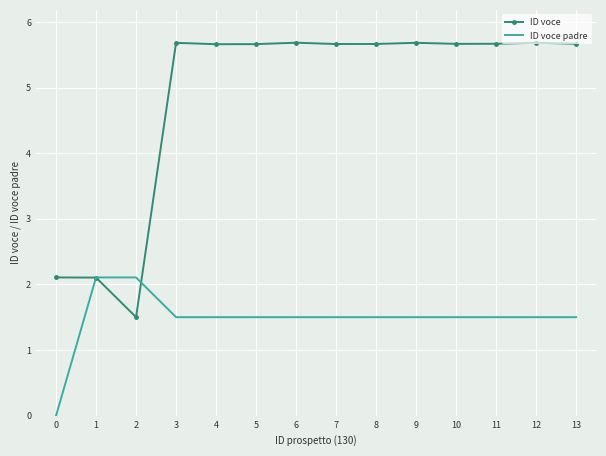

True or false: ID voce has a value of 5.7 at 11.

True